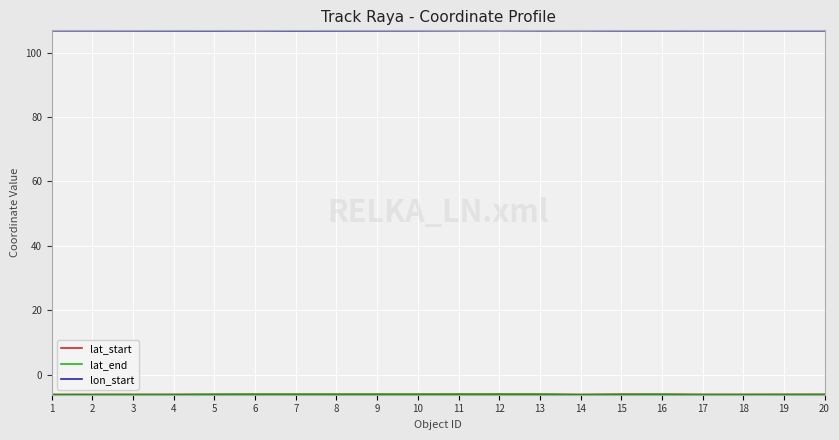

Reading left to right, extract all data points from this chart.

lat_start: -6.2	-6.2	-6.2	-6.2	-6.2	-6.1	-6.1	-6.1	-6.1	-6.1	-6.1	-6.1	-6.1	-6.2	-6.1	-6.1	-6.2	-6.2	-6.2	-6.2
lat_end: -6.2	-6.2	-6.2	-6.2	-6.1	-6.1	-6.1	-6.1	-6.1	-6.1	-6.1	-6.1	-6.1	-6.2	-6.1	-6.1	-6.2	-6.2	-6.2	-6.2
lon_start: 106.8	106.8	106.8	106.8	106.8	106.8	106.8	106.8	106.8	106.8	106.9	106.9	106.8	106.9	106.8	106.8	106.8	106.8	106.8	106.8